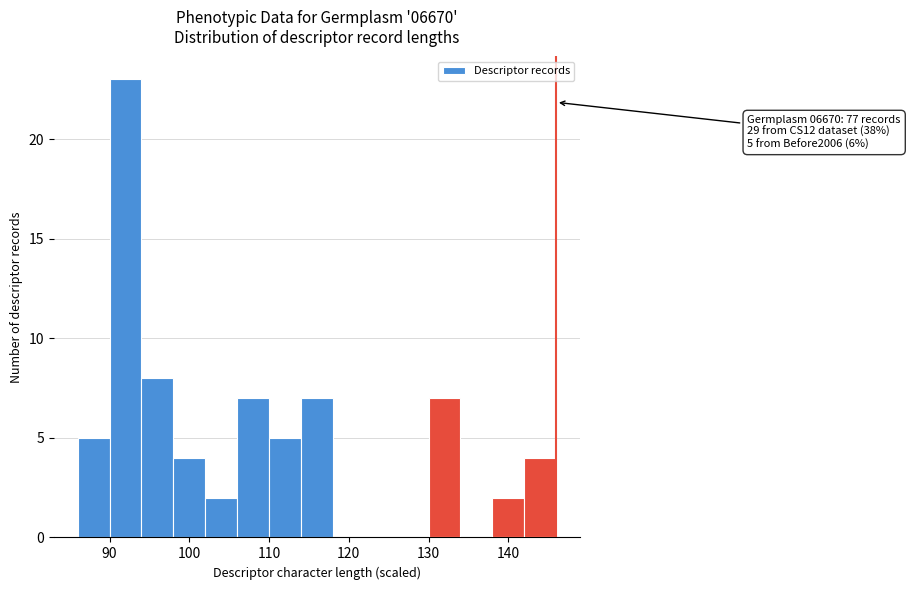

Over which range of the x-axis is the bar tallest?

90 to 94